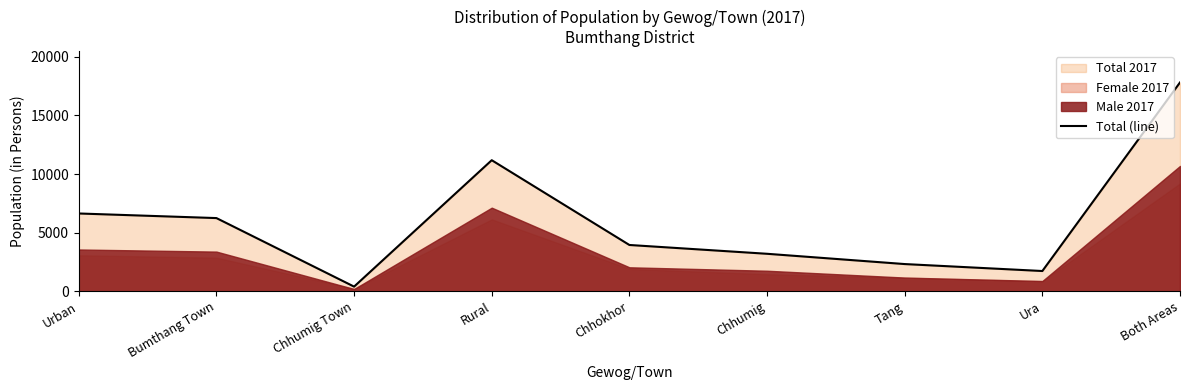

What position from the right is Urban?

9